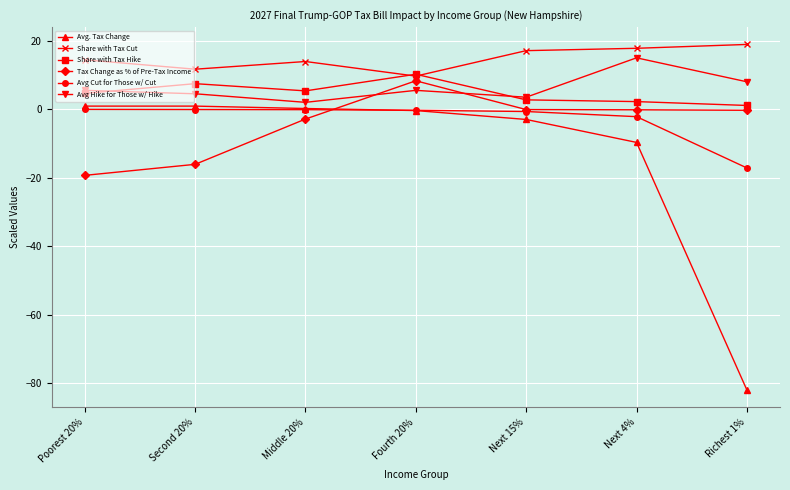

True or false: Share with Tax Cut has more than 0 interior local peaks.

True